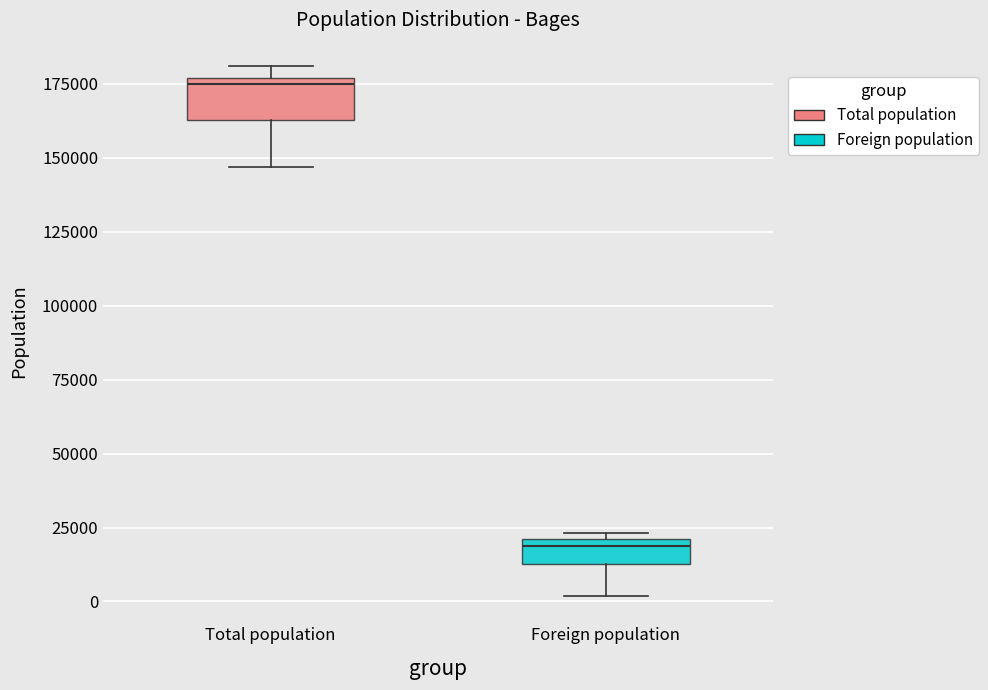

Reading left to right, read every box against the y-axis: the position of its median line, the range the box covers, and the ends of its whiskers. The values are not printed on the chart, so give them approximately, as read against the axis.

Total population: median 175000 (just below the box's upper edge), box 165000 to 175000, whiskers 145000 to 180000
Foreign population: median 20000 (just below the box's upper edge), box 15000 to 20000, whiskers 0 to 25000